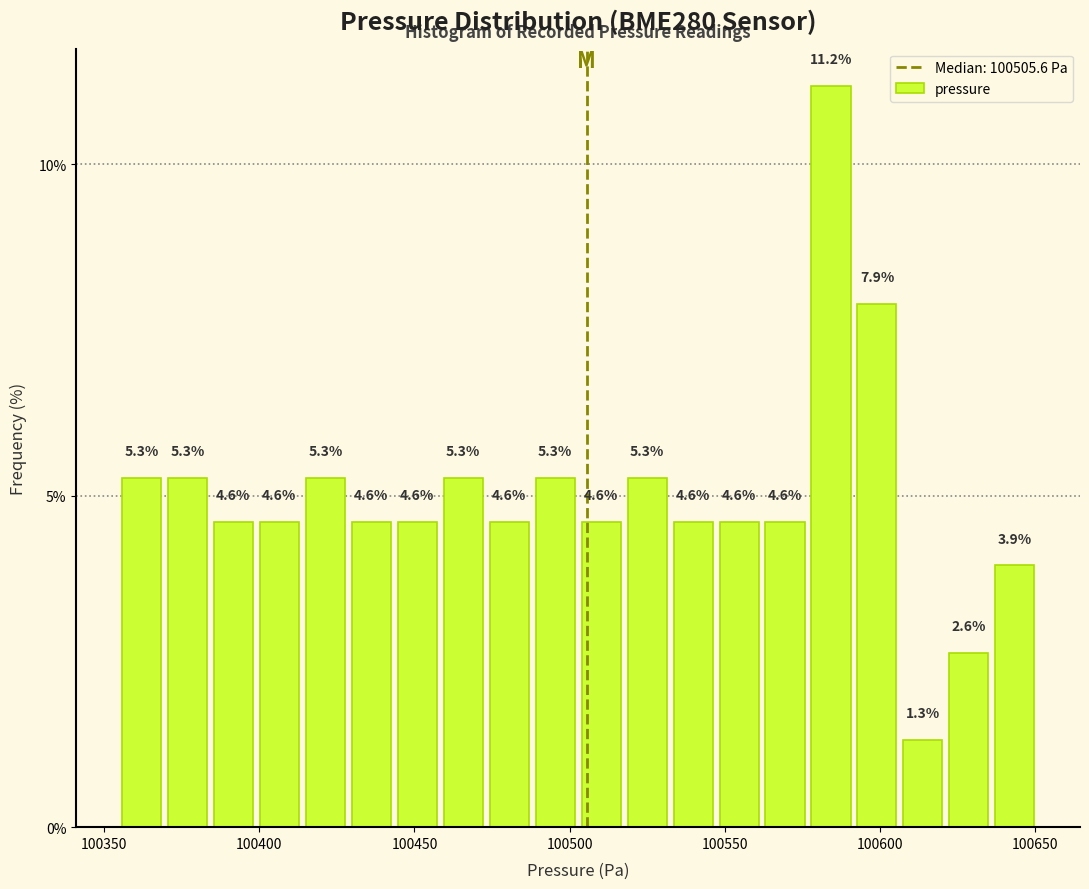

Around what value on the x-axis is the tallest bar? Give the approximate position of its centre, as read against the axis.

100585